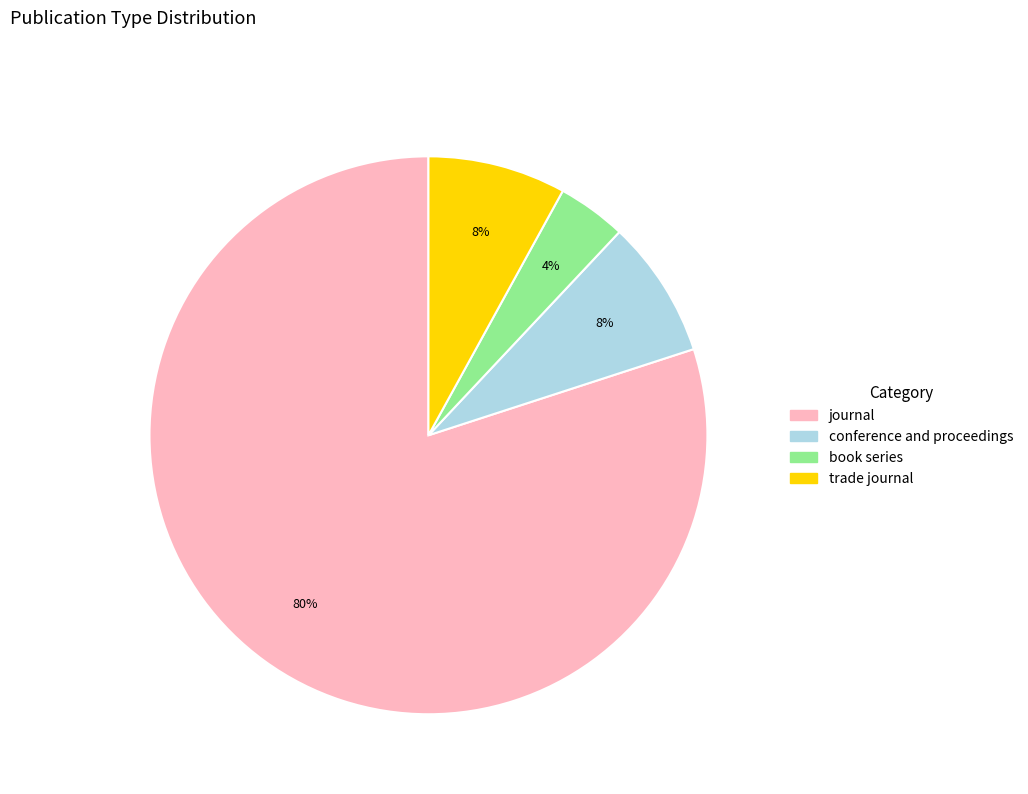

To the nearest percent, what percentage of the pie is trade journal?

8%